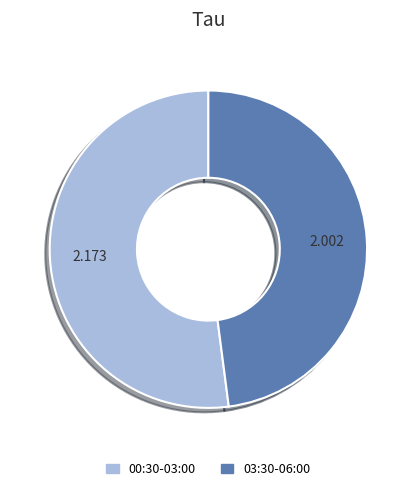

How many segments does this pie chart have?

2